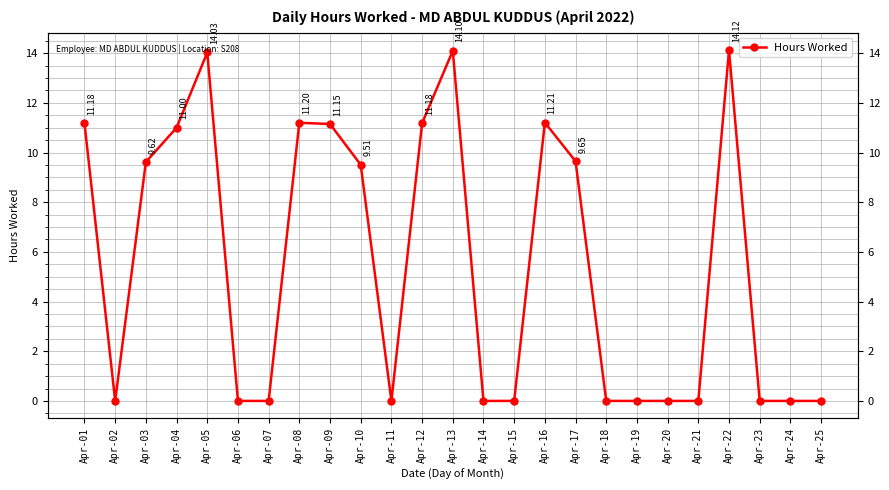

True or false: the data shows 0.0 at Apr-23.

True